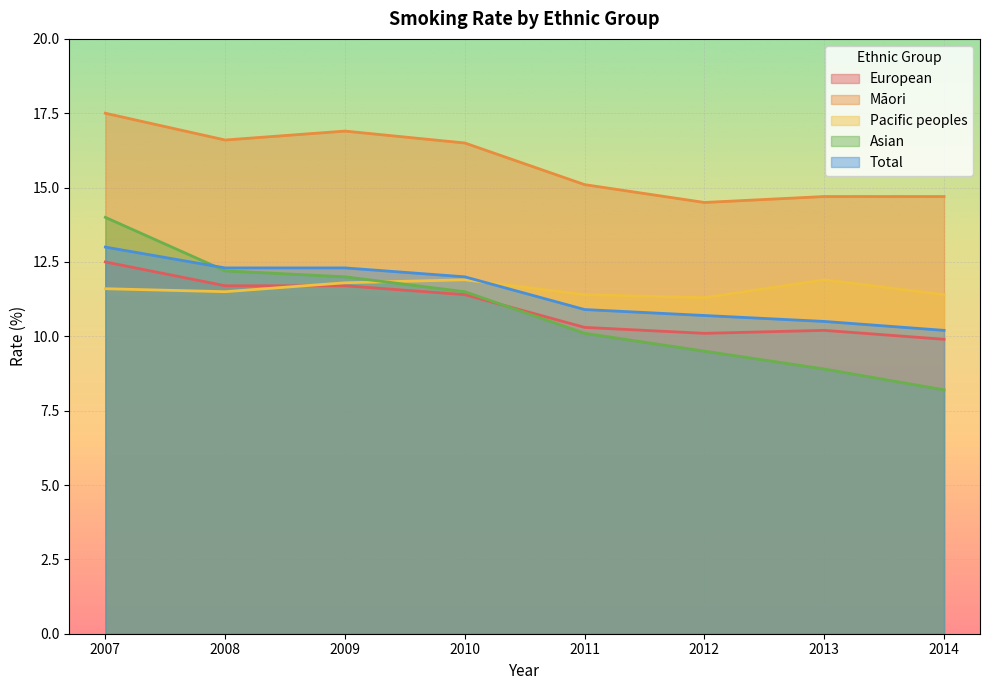

How many lines are shown in the chart?

5